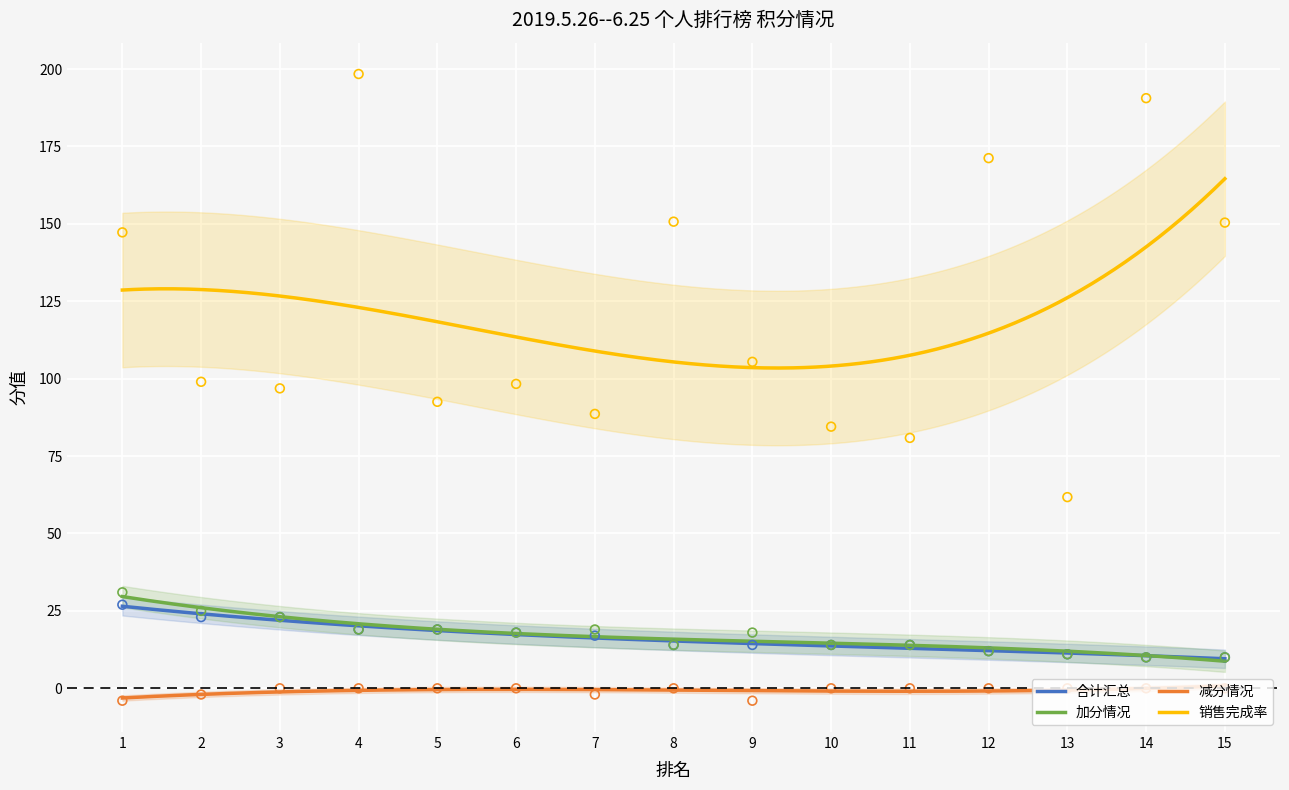

Which series has the largest Y range (max minus min)?

销售完成率